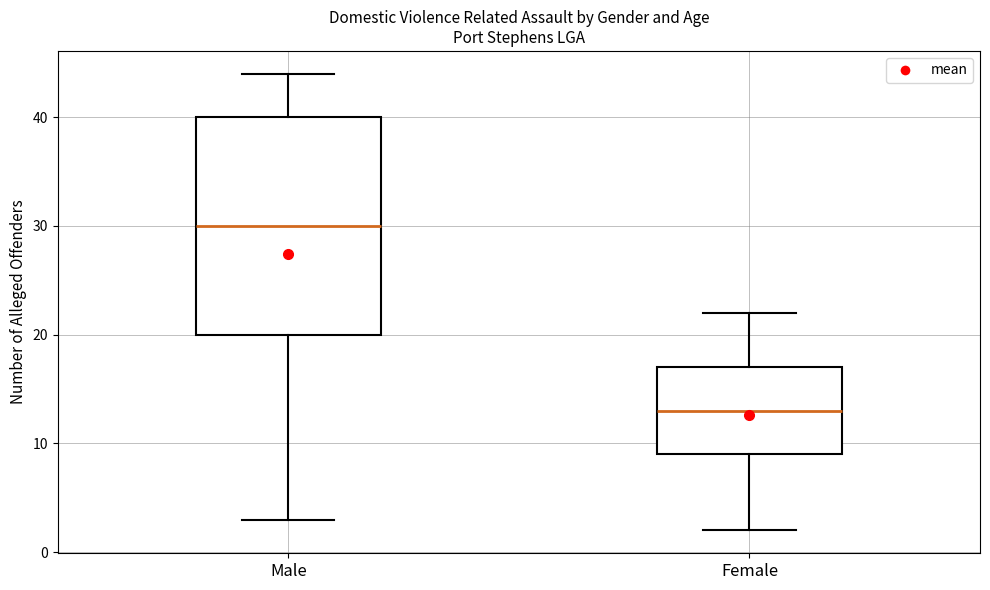

Which box is the tallest, from its lower edge to its upper edge?

Male